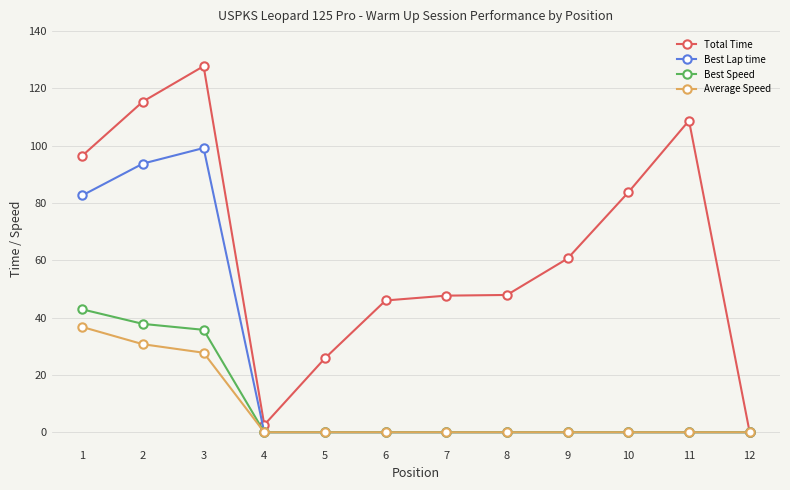

Is the value of Total Time at 10 greater than the value of Best Speed at 5?

Yes